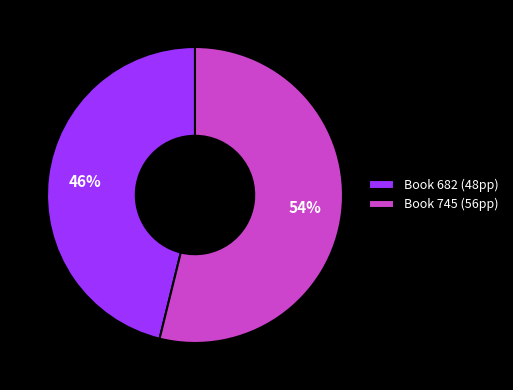

The Book 682 (48pp) slice represents 46% of the pie. True or false?

True